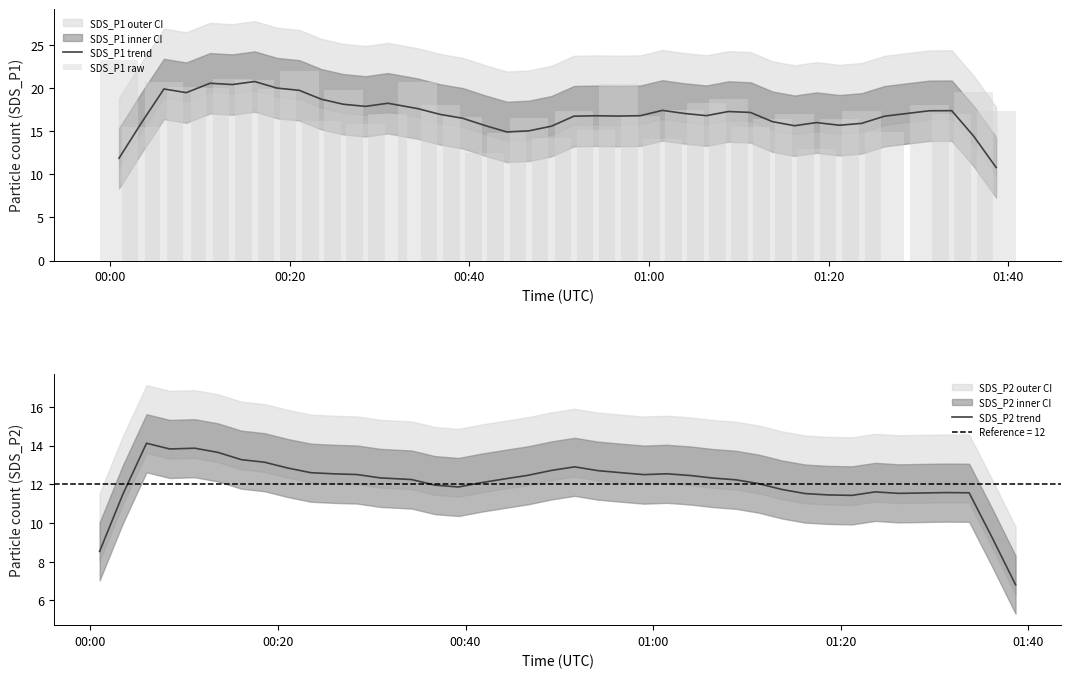

What is the maximum value for SDS_P1 trend?

20.8